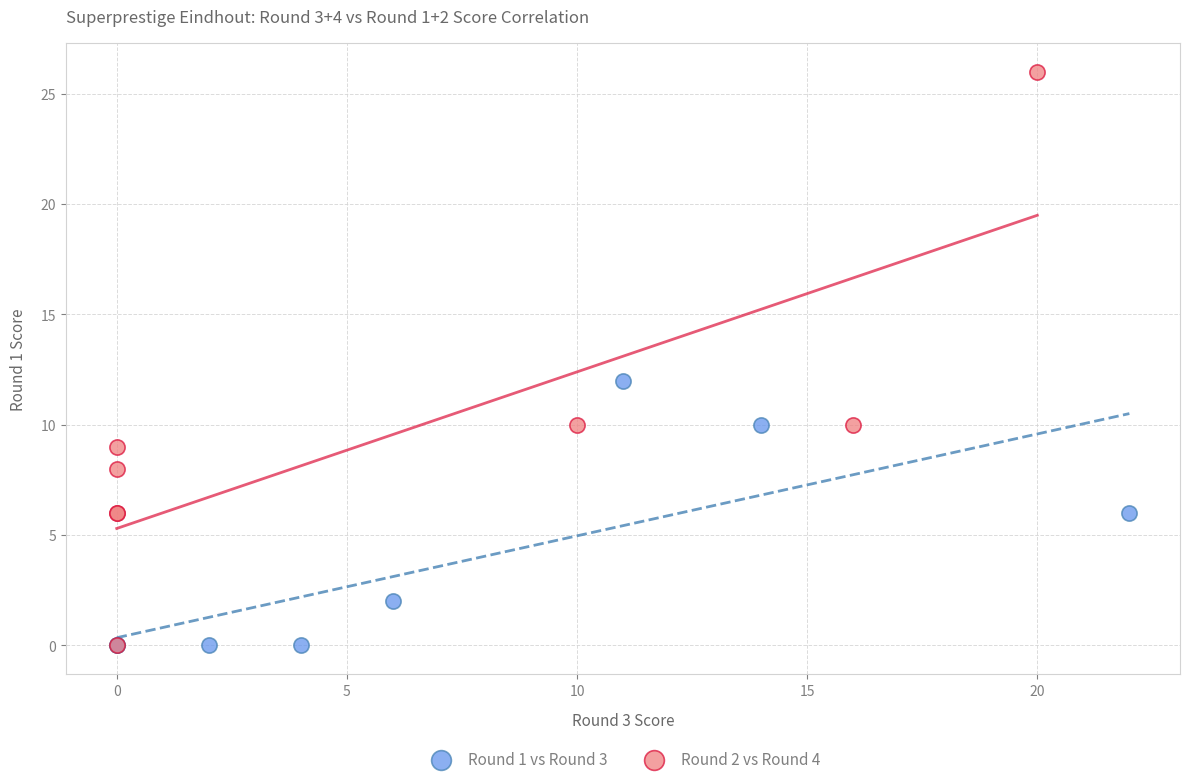

Which series reaches the maximum Y coordinate?

Round 2 vs Round 4